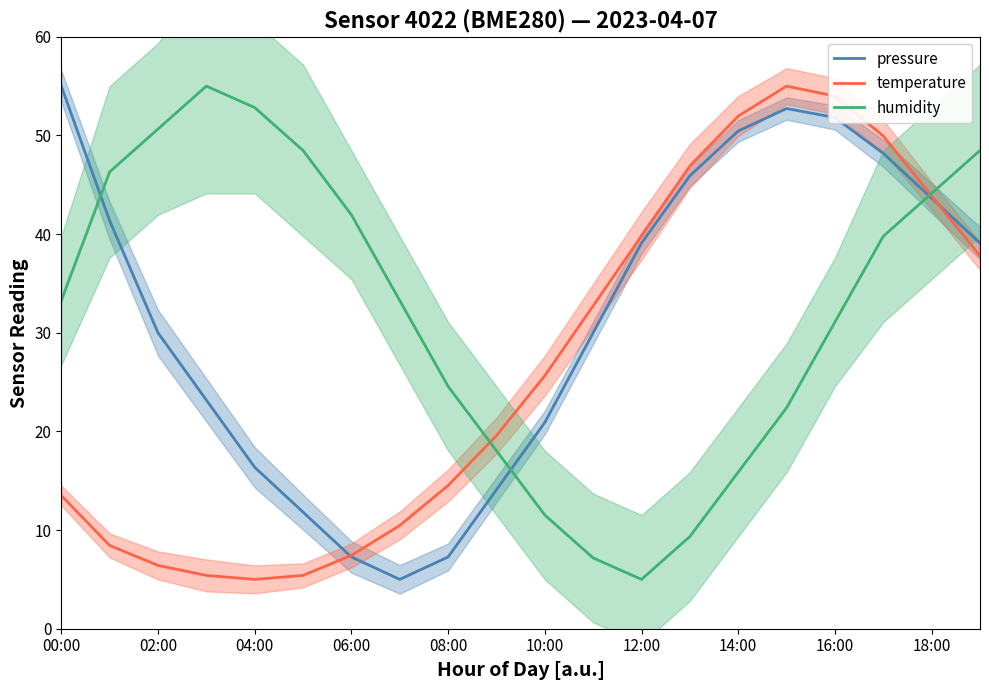

The value of pressure at 15 is 52.7. True or false?

True